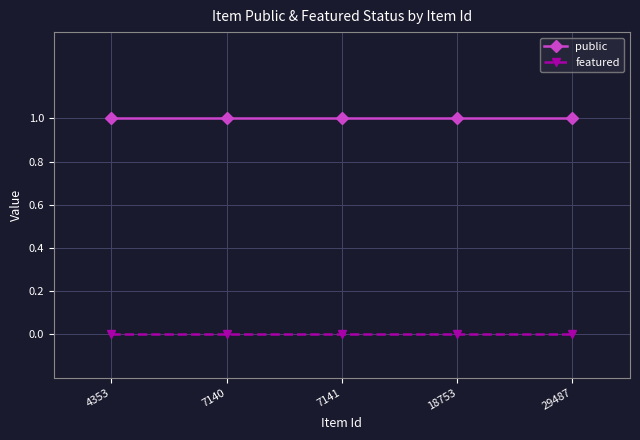

The featured series shows 0 at 29487. True or false?

True